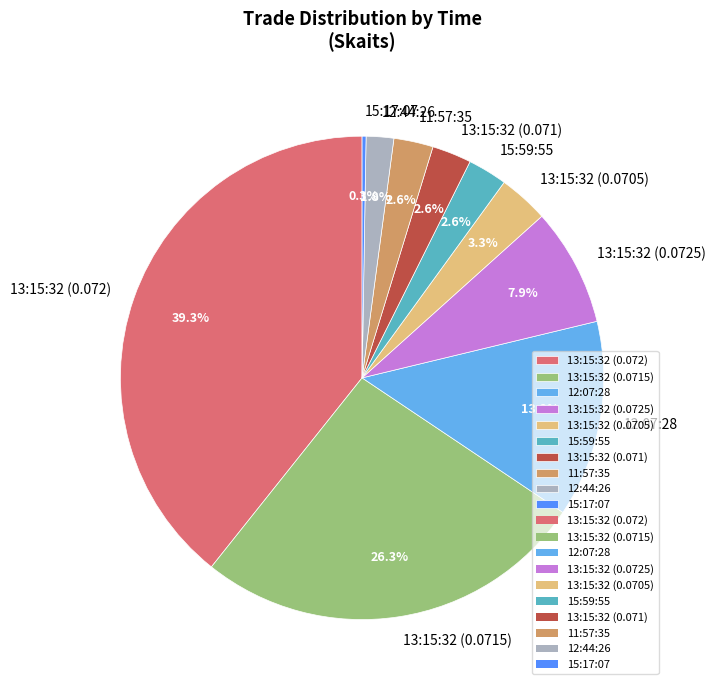

Is there any slice that represents more than half of the pie?

No